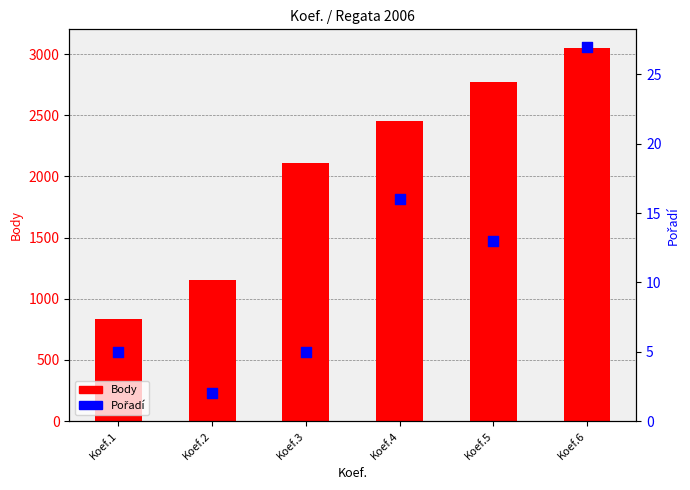

Which series reaches the maximum Y coordinate?

Body